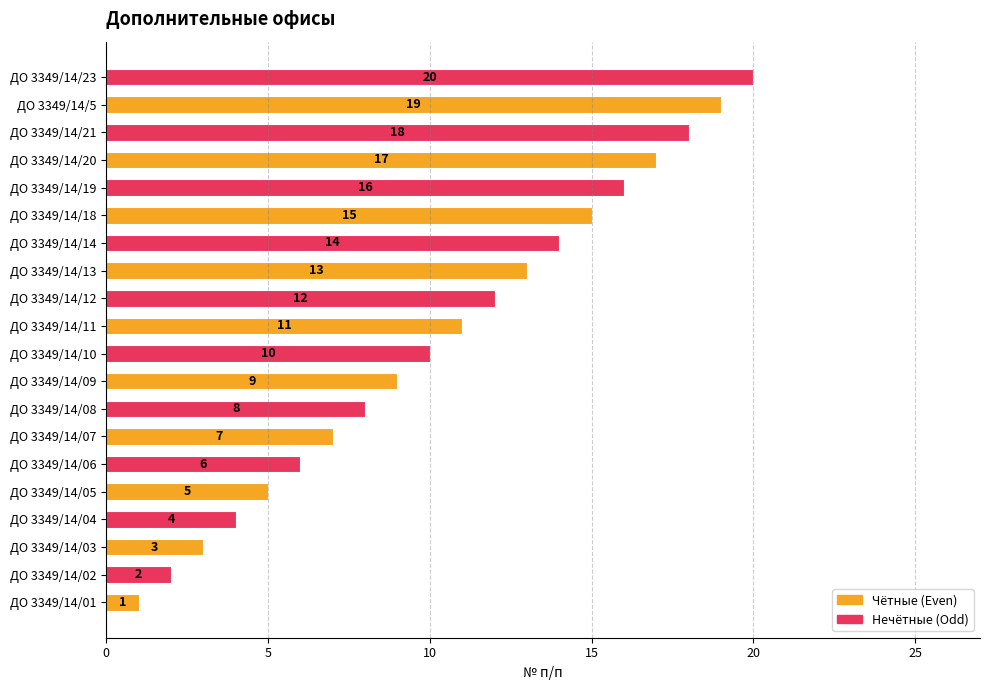

How many categories are shown in the chart?

20